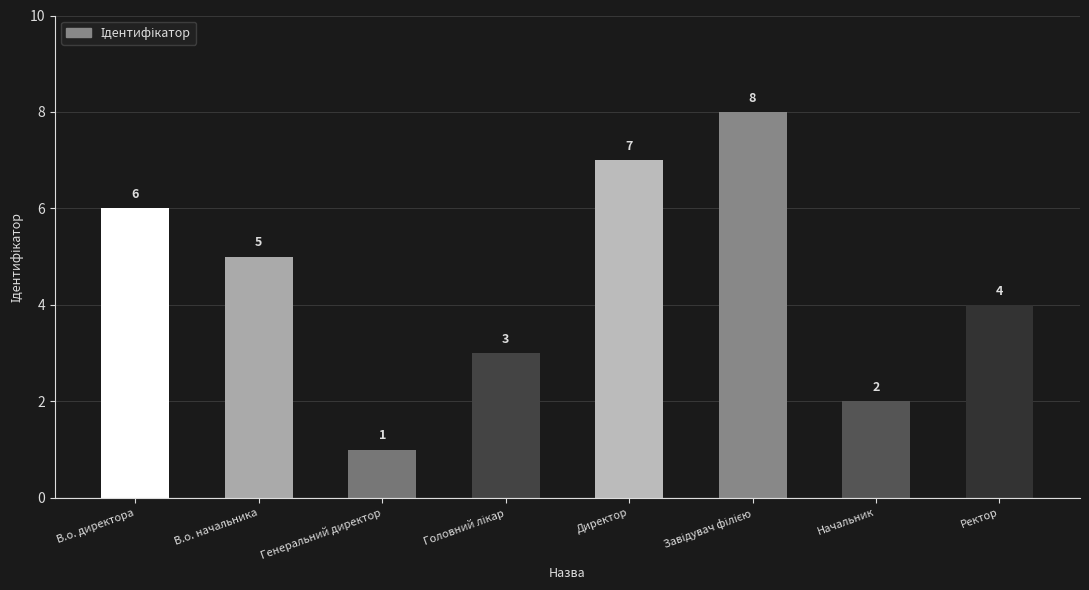

What is the difference between the maximum and second lowest values?

6